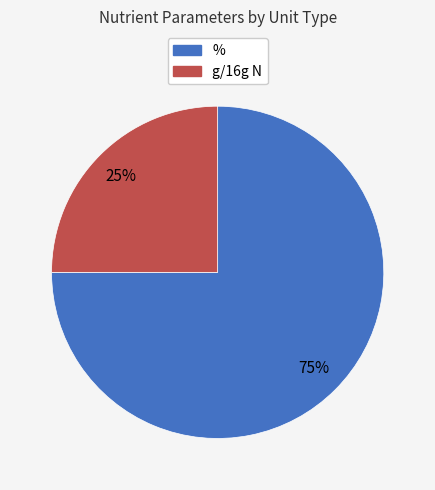

To the nearest percent, what percentage of the pie is g/16g N?

25%